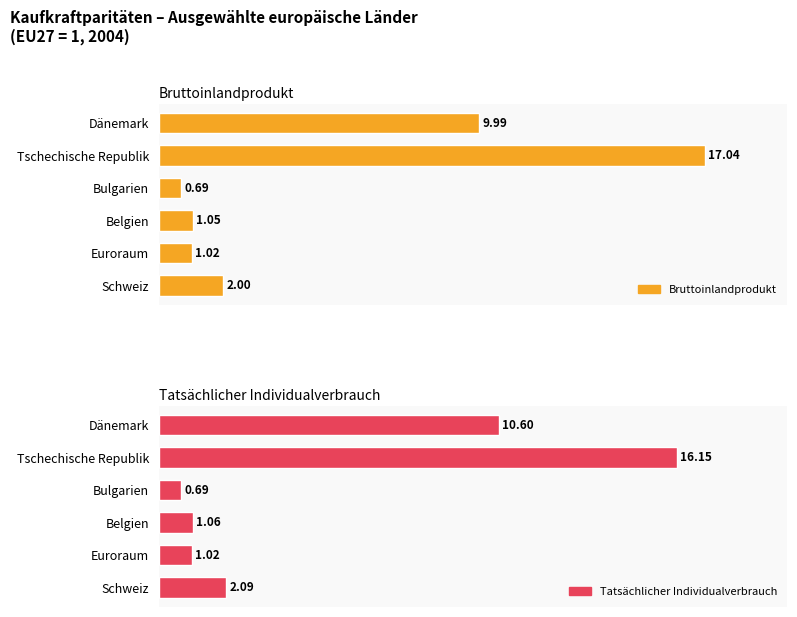

List the series in order of their overall mean, lowest first.

Tatsächlicher Individualverbrauch, Bruttoinlandprodukt